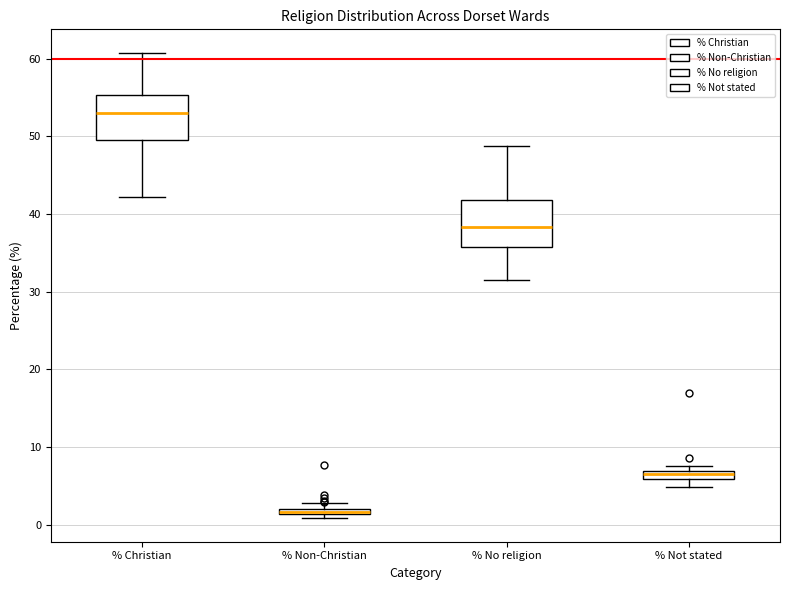

Where is the upper edge of the box for % Christian on the y-axis? The values are not printed on the chart, so give them approximately, as read against the axis.

55